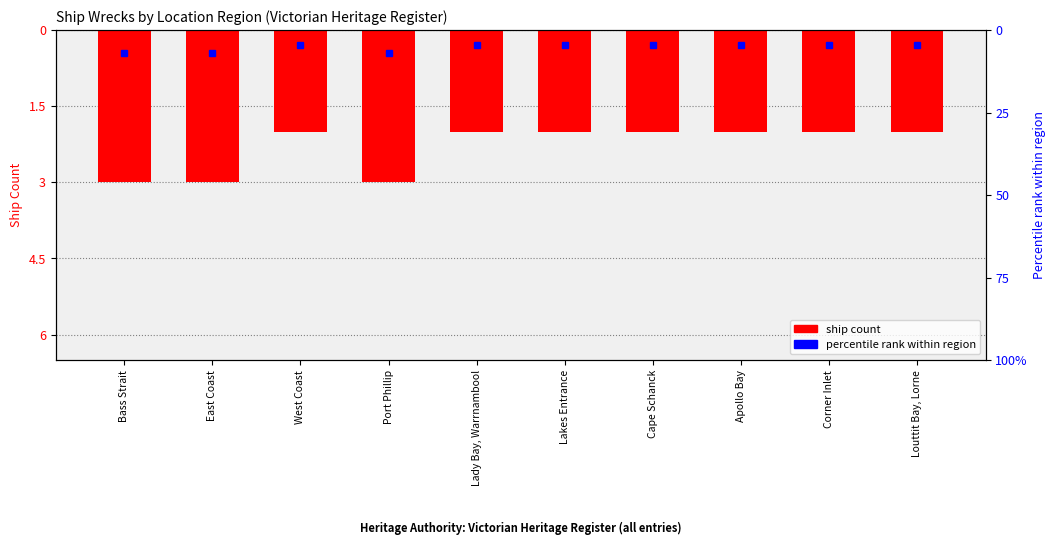

What is the sum of the values at Apollo Bay and Bass Strait?

-5